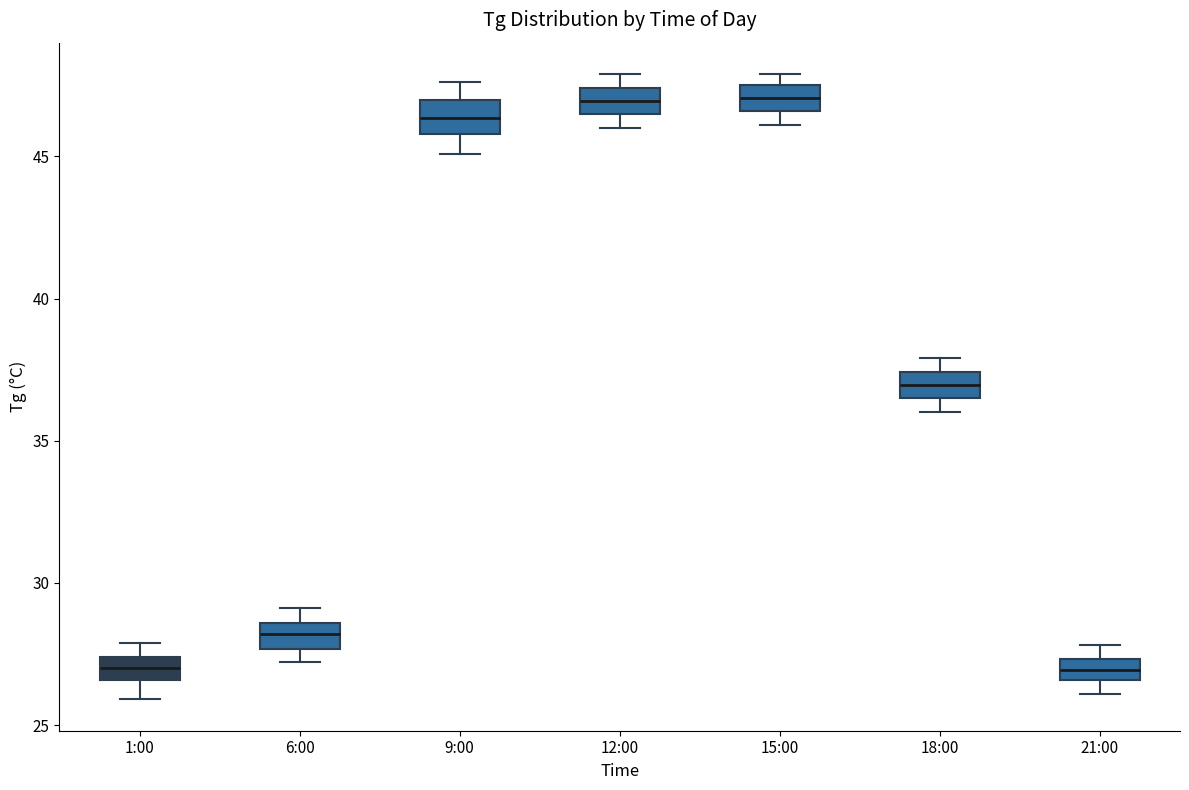

Where is the upper edge of the box for 12:00 on the y-axis? The values are not printed on the chart, so give them approximately, as read against the axis.

47.5